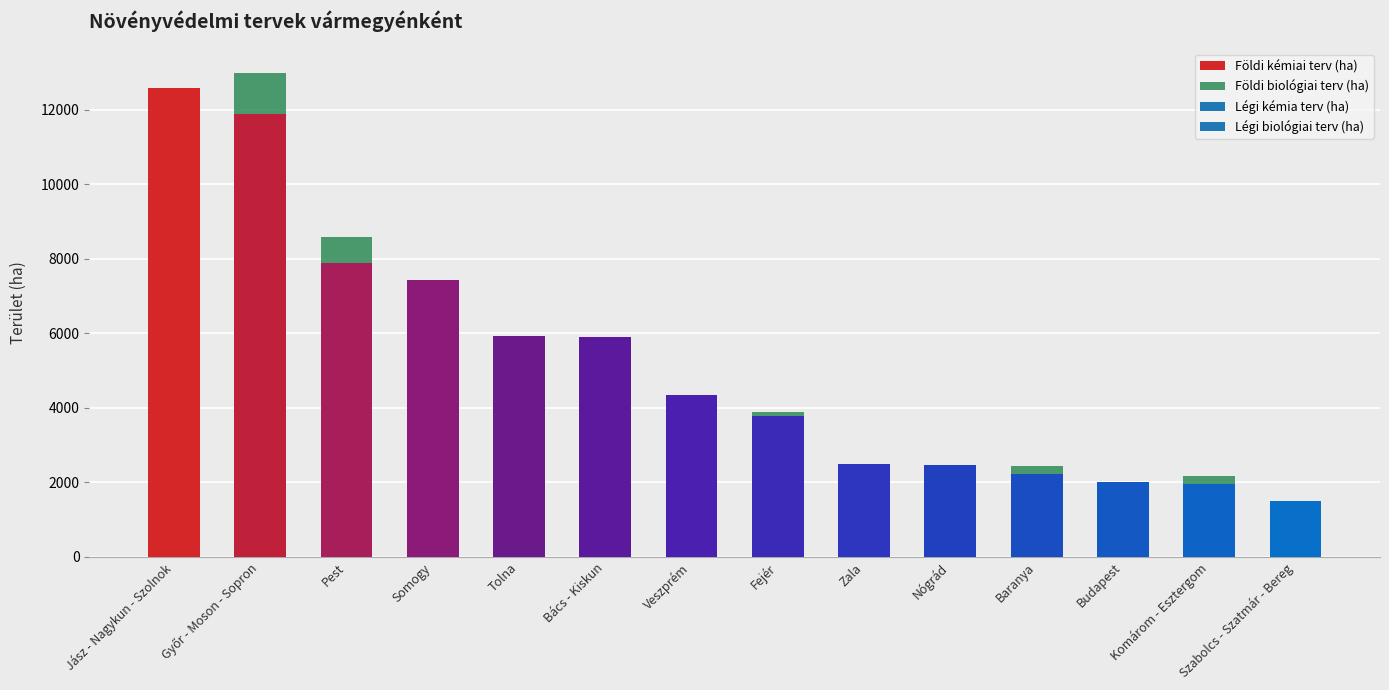

What is the sum of the Földi kémiai terv (ha) values at Tolna and Budapest?

7930